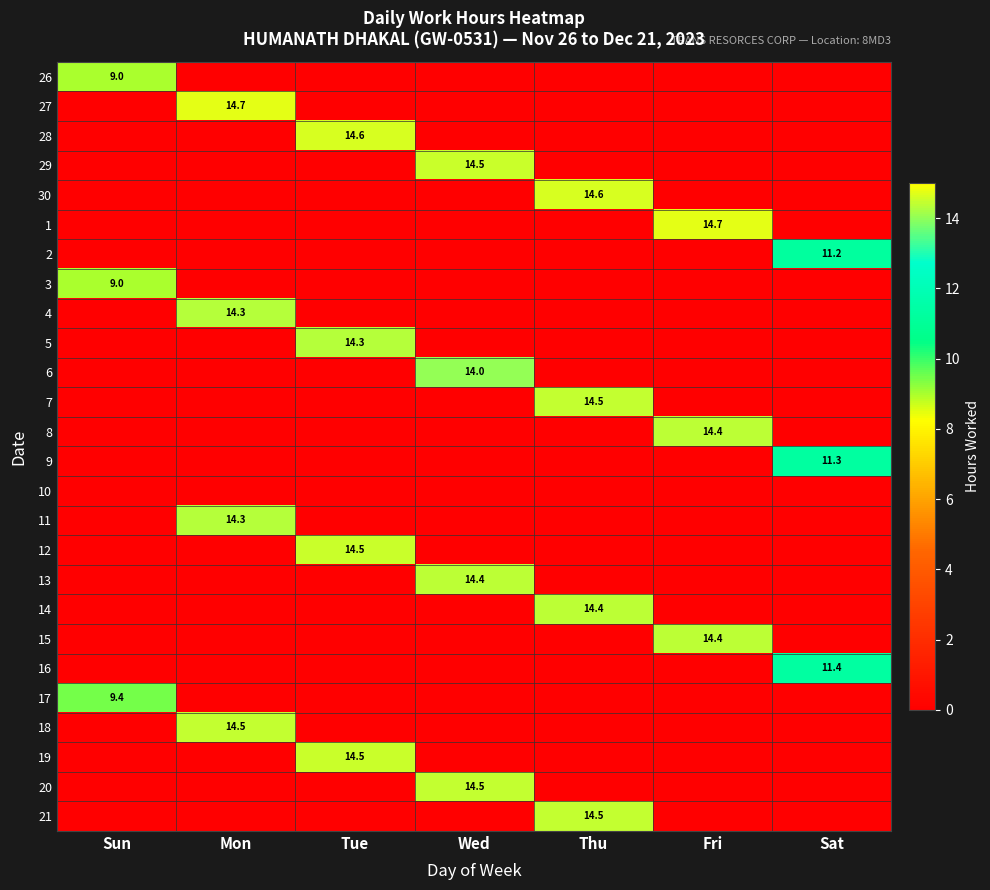

How many data points does each series have?

7